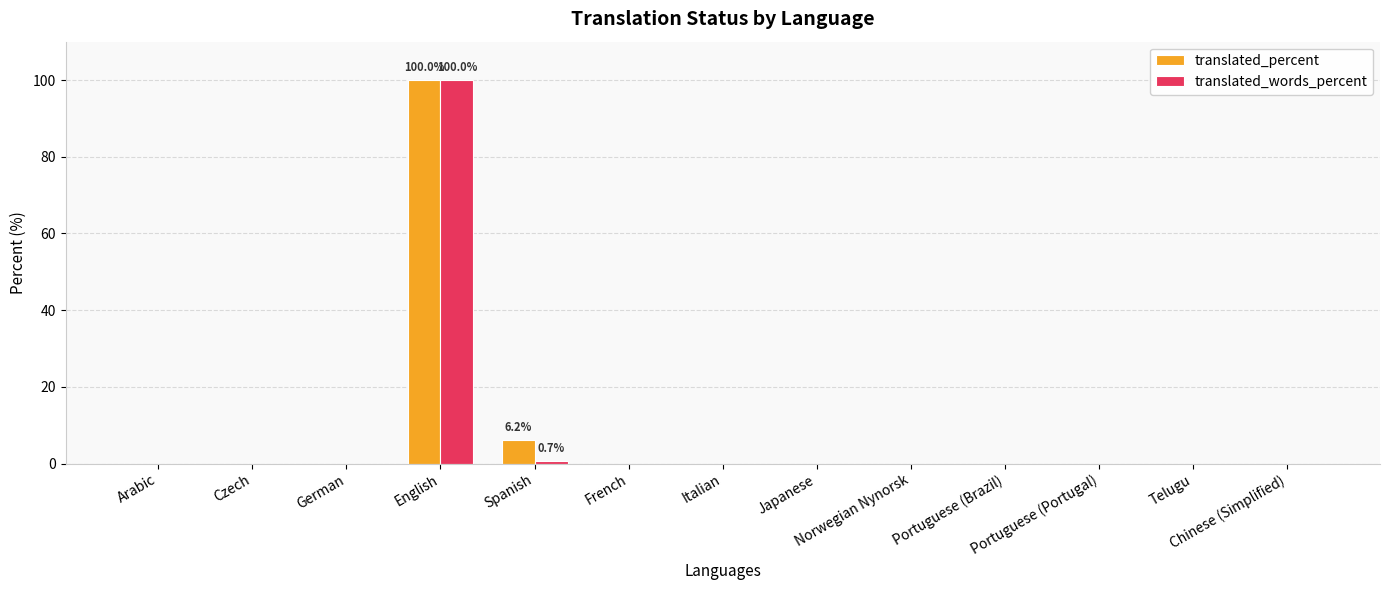

What is the maximum value for translated_percent?

100.0